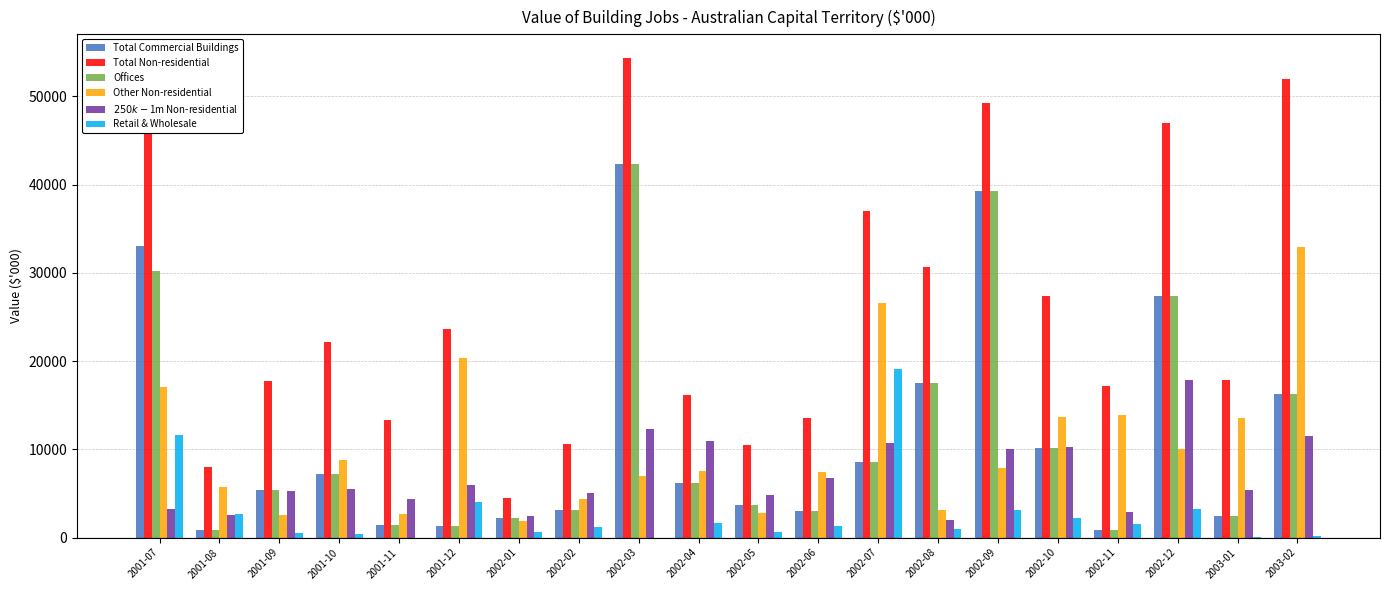

Which series changed the most between 2001-07 and 2002-06?

Total Non-residential